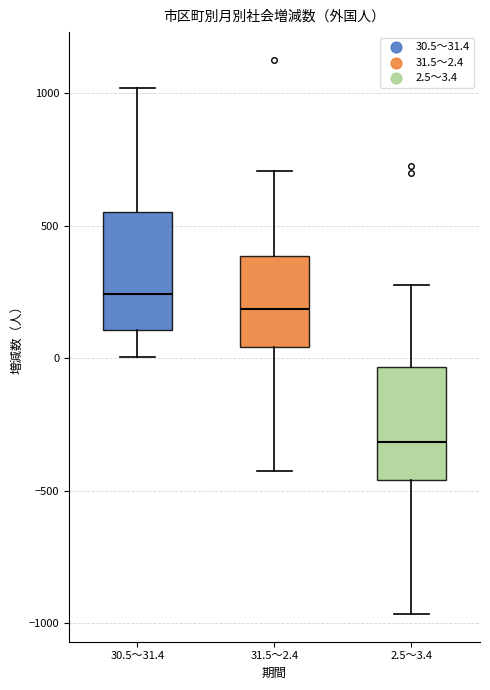

Reading left to right, read every box against the y-axis: the position of its median line, the range the box covers, and the ends of its whiskers. The values are not printed on the chart, so give them approximately, as read against the axis.

30.5～31.4: median 250, box 100 to 550, whiskers 0 to 1000
31.5～2.4: median 200, box 50 to 400, whiskers -400 to 700
2.5～3.4: median -300, box -450 to -50, whiskers -950 to 300